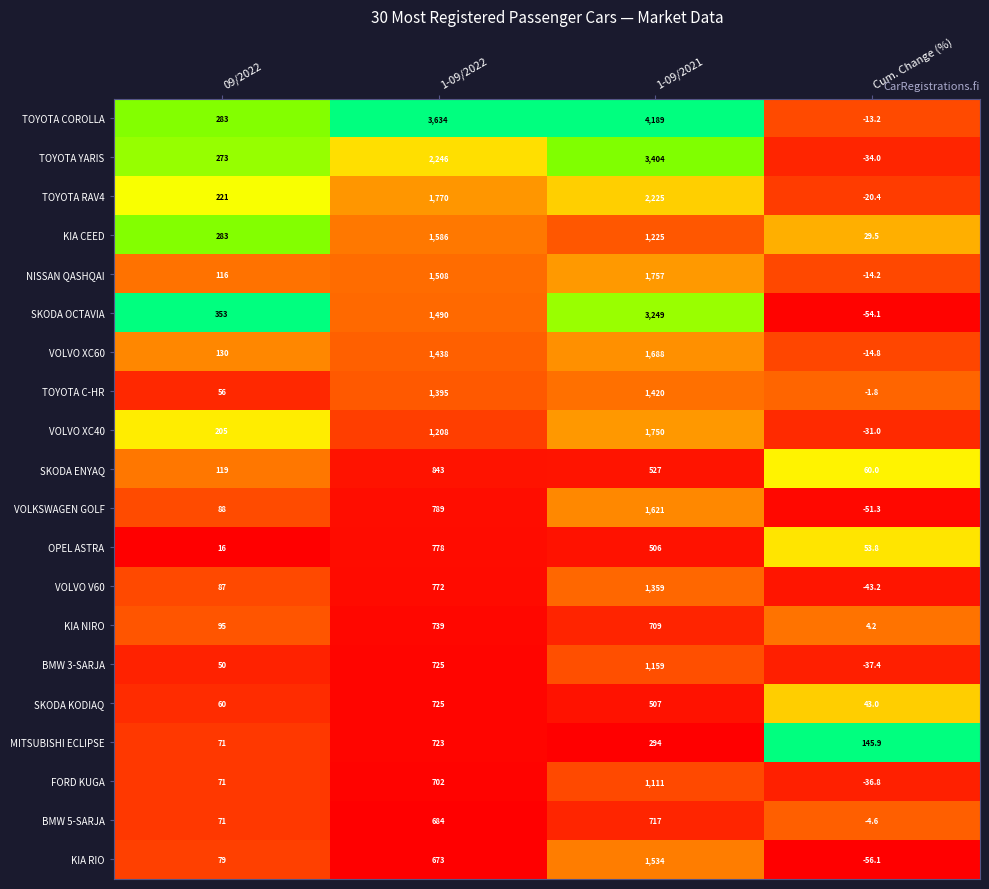

Where is VOLVO V60 nearest to the value 657?

1-09/2022